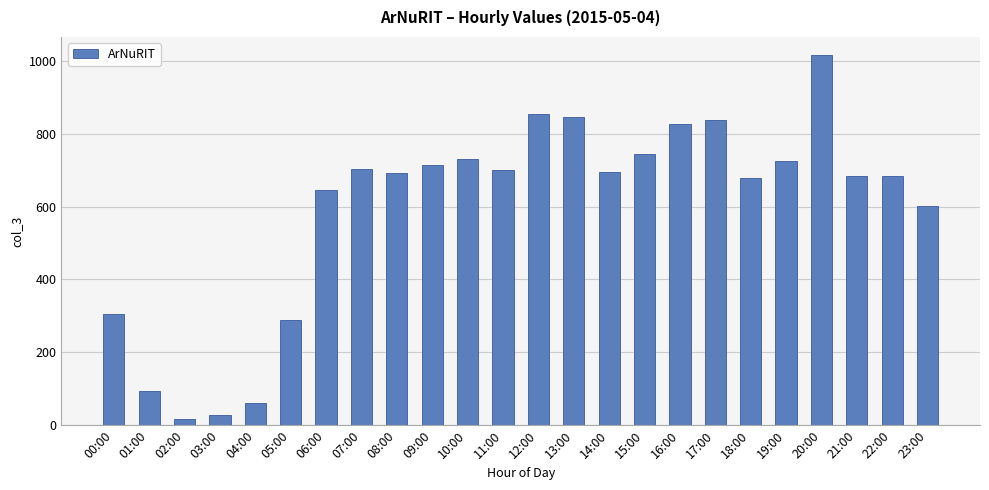

What is the approximate value at 13:00, to the nearest 50?

850